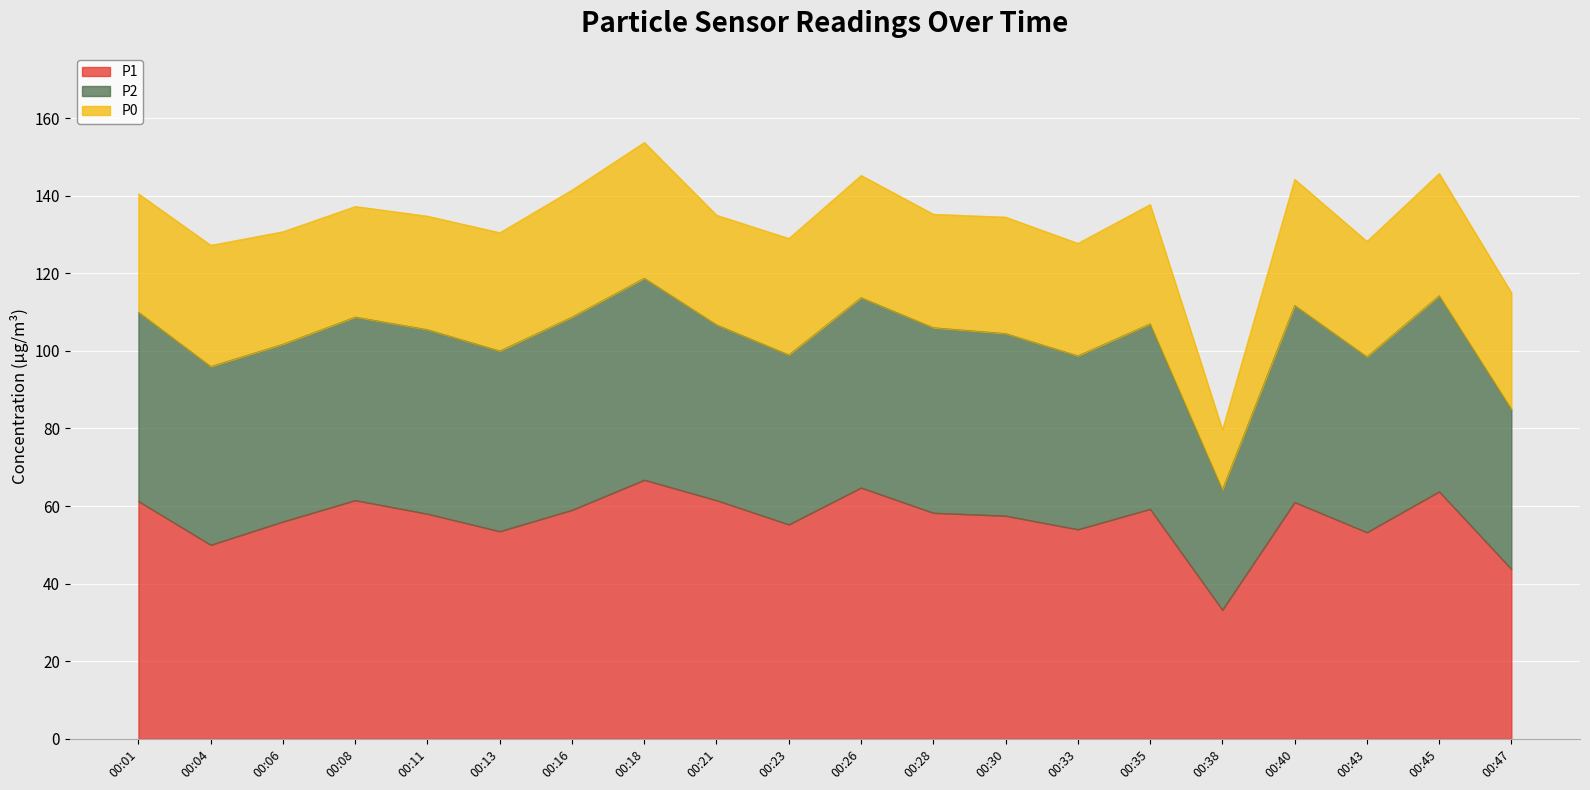

At which category does P1 reach its first local valley?

00:04